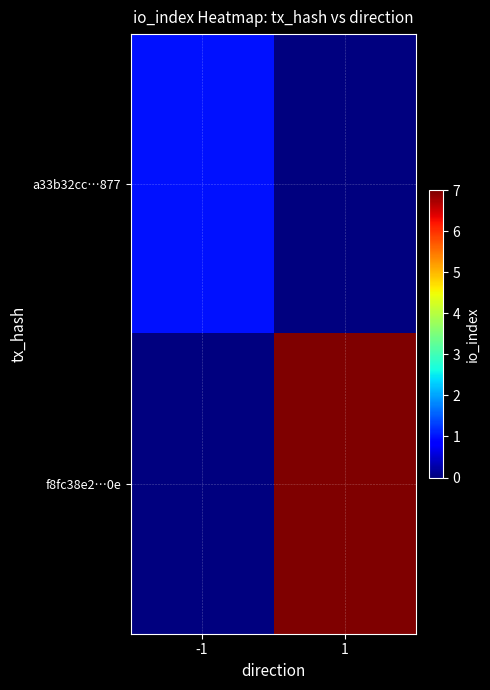

How many distinct data groups are displayed?

2